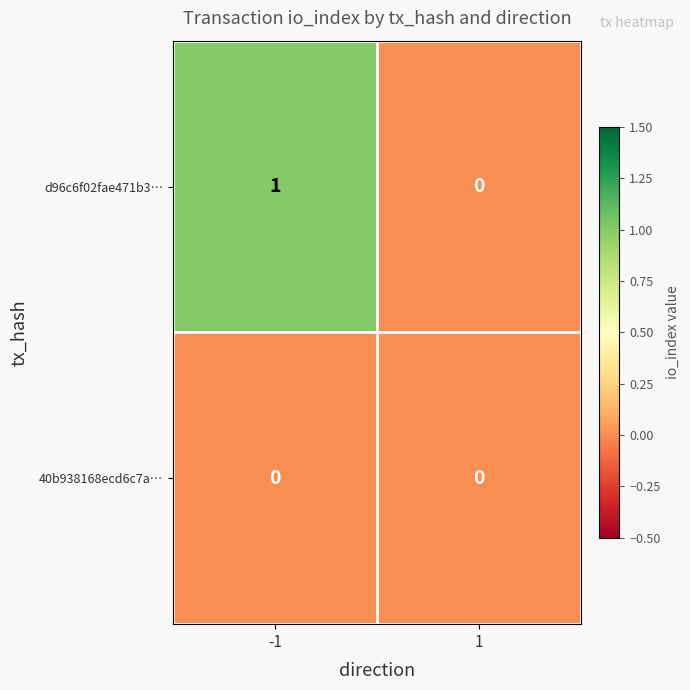

Rank the series by their average value, from highest to lowest.

d96c6f02fae471b3…, 40b938168ecd6c7a…